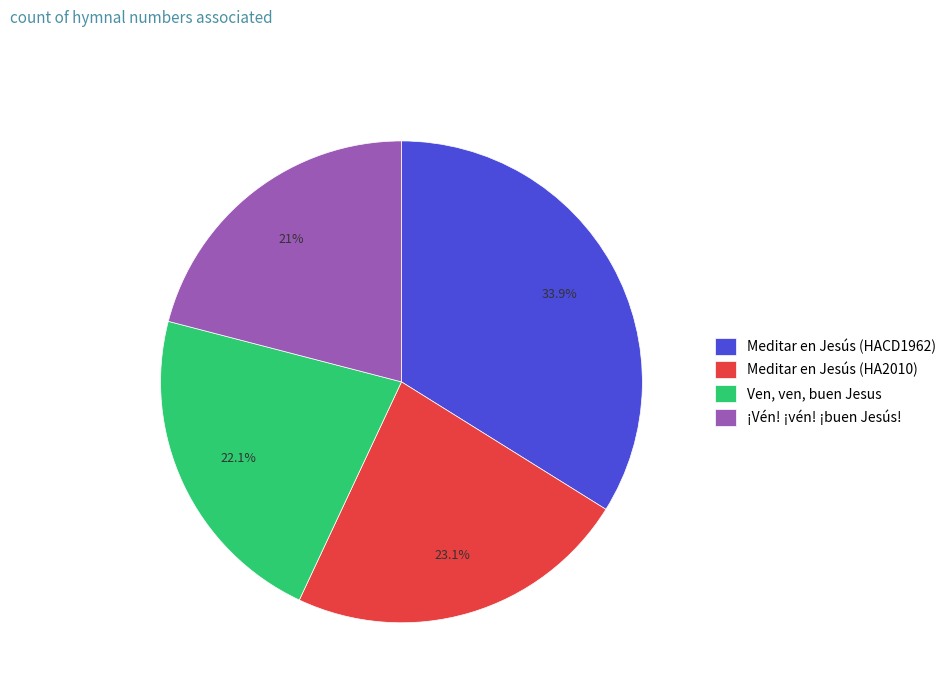

Rank the categories by value from lowest to highest.

¡Vén! ¡vén! ¡buen Jesús!, Ven, ven, buen Jesus, Meditar en Jesús (HA2010), Meditar en Jesús (HACD1962)